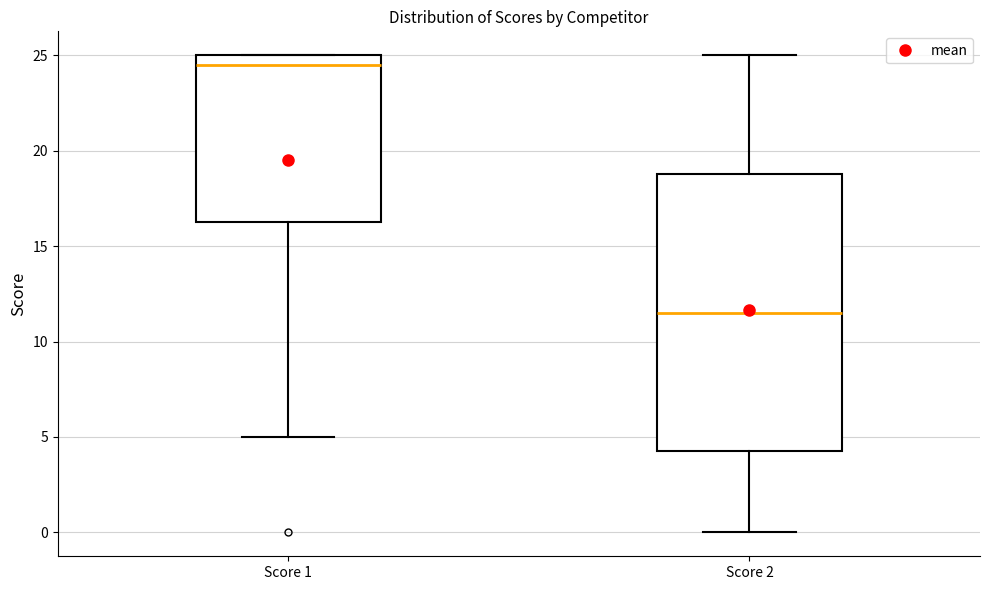

Reading left to right, transcribe this box plot: for each box, give where its median line is, the range the box spans, and where its two whiskers end, as read against the y-axis. The values are not printed on the chart, so give them approximately, as read against the axis.

Score 1: median 24.5, box 16.5 to 25.0, whiskers 5.0 to 25.0
Score 2: median 11.5, box 4.5 to 19.0, whiskers 0.0 to 25.0